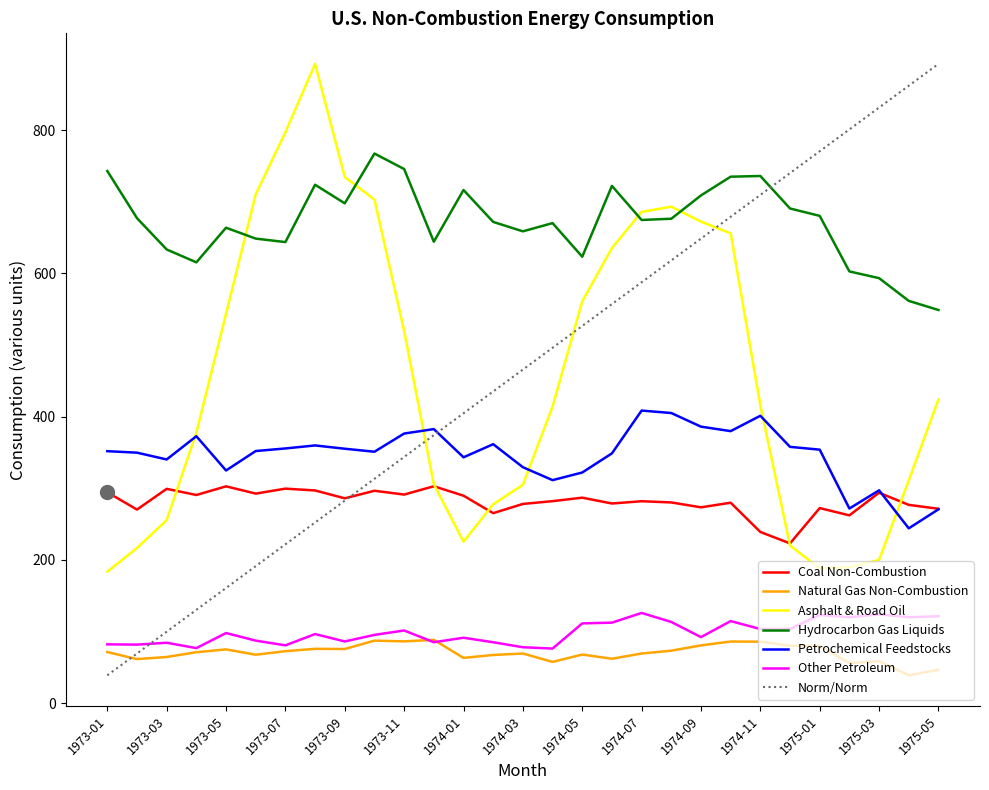

What is the maximum value shown in the chart?

892.4